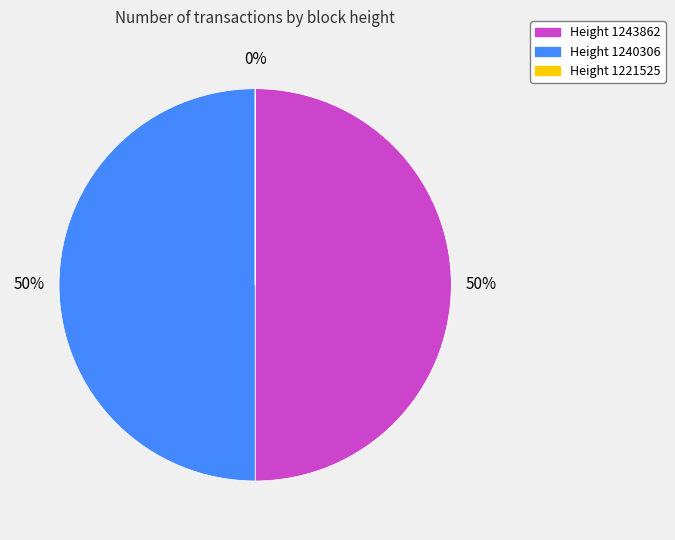

What percentage is the Height 1240306 slice, to the nearest percent?

50%